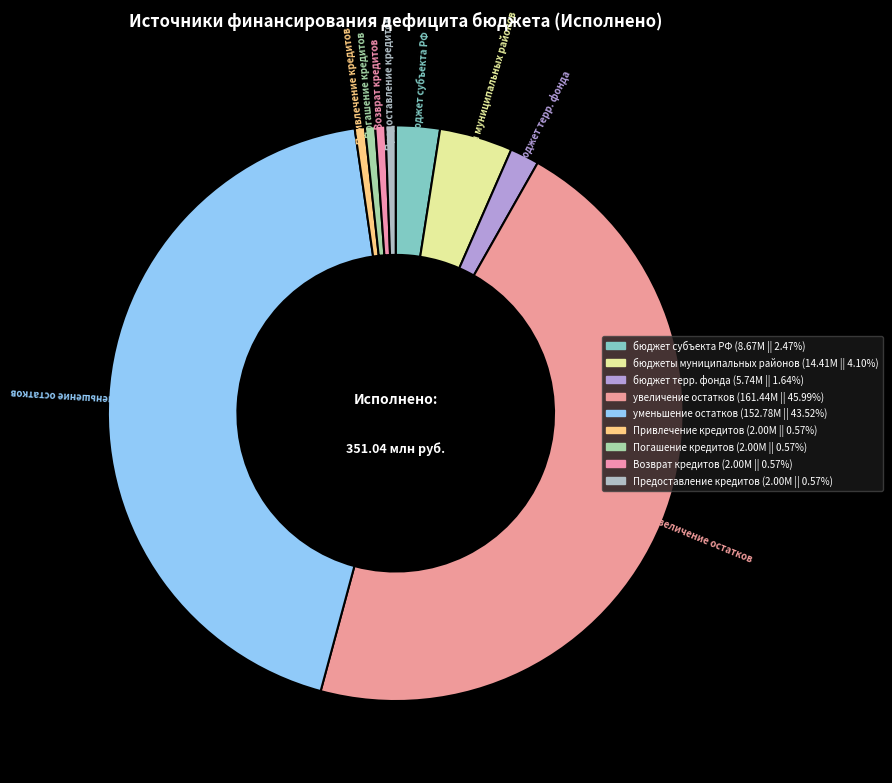

How many segments does this pie chart have?

9